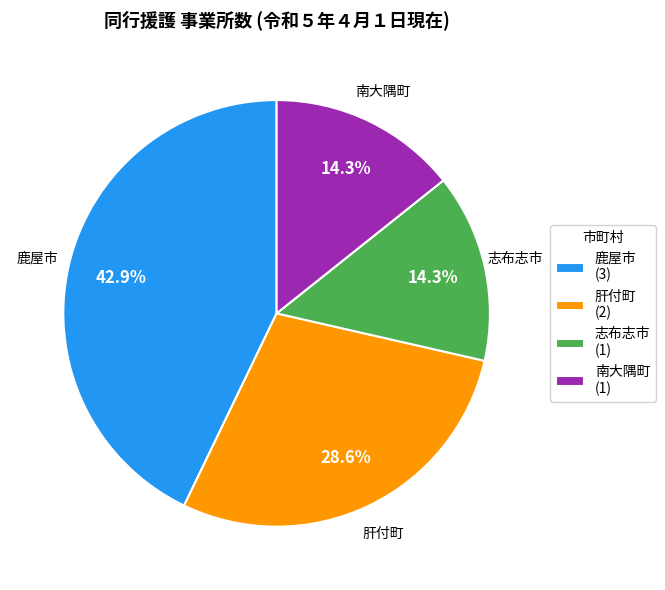

Approximately how many times larger is the value at 志布志市 compared to 南大隅町?

1.0